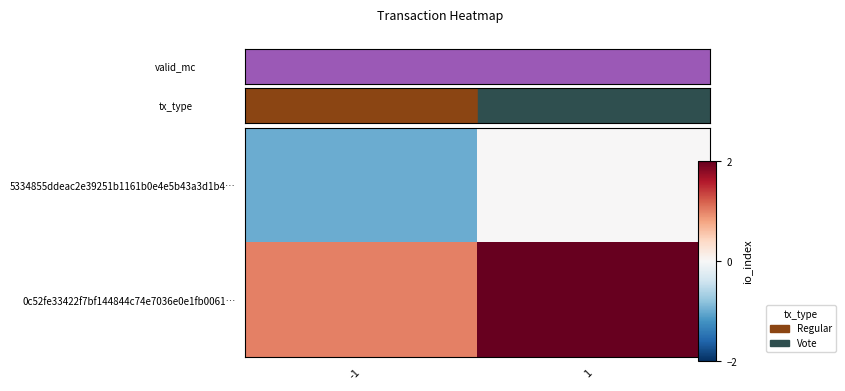

List the series in order of their overall mean, lowest first.

5334855ddeac2e39251b1161b0e4e5b43a3d1b4…, 0c52fe33422f7bf144844c74e7036e0e1fb0061…